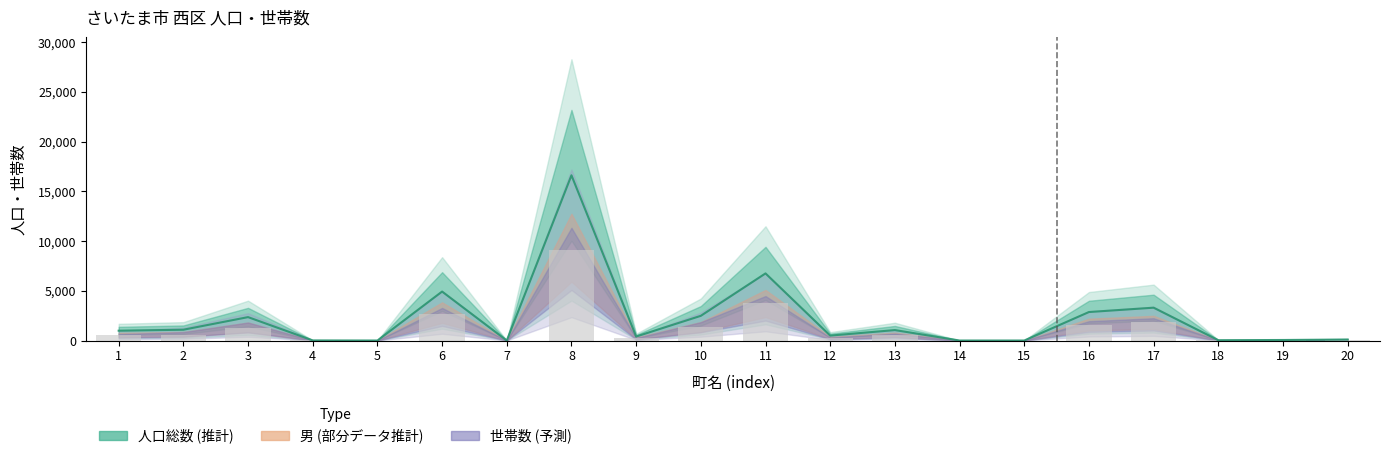

At which category does the chart reach its peak across all series?

8